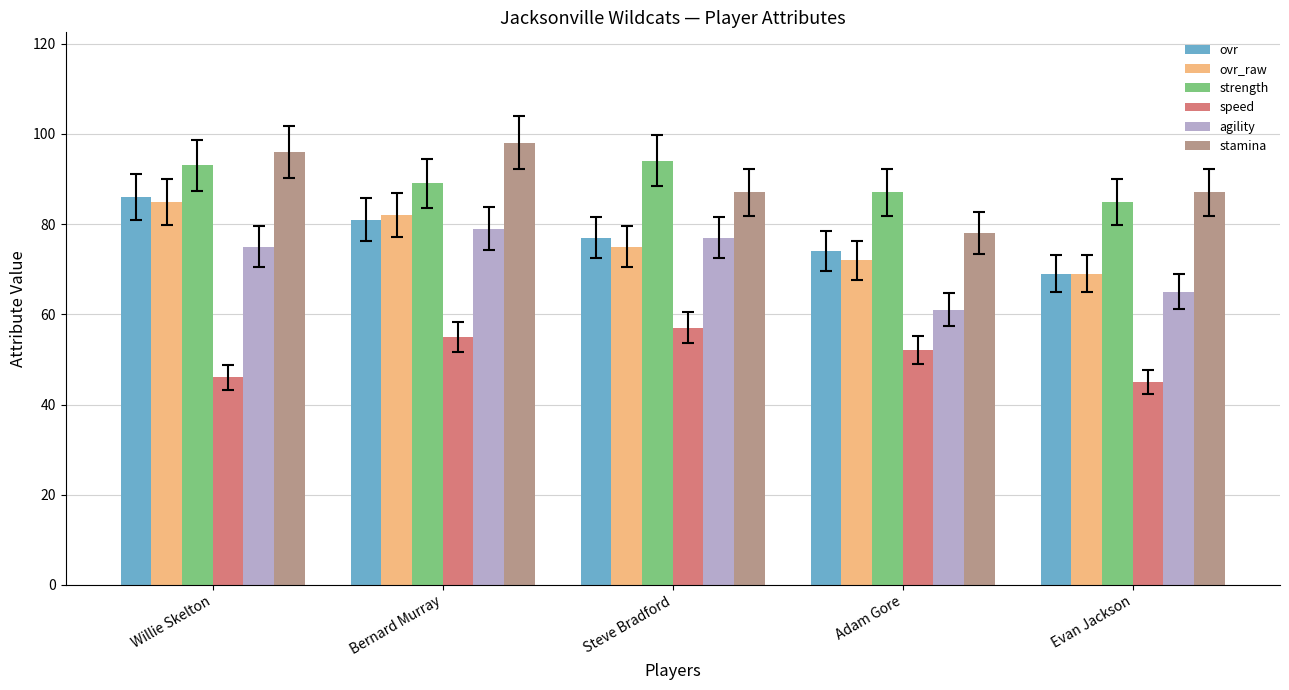

What is the approximate value of speed at Bernard Murray?

55